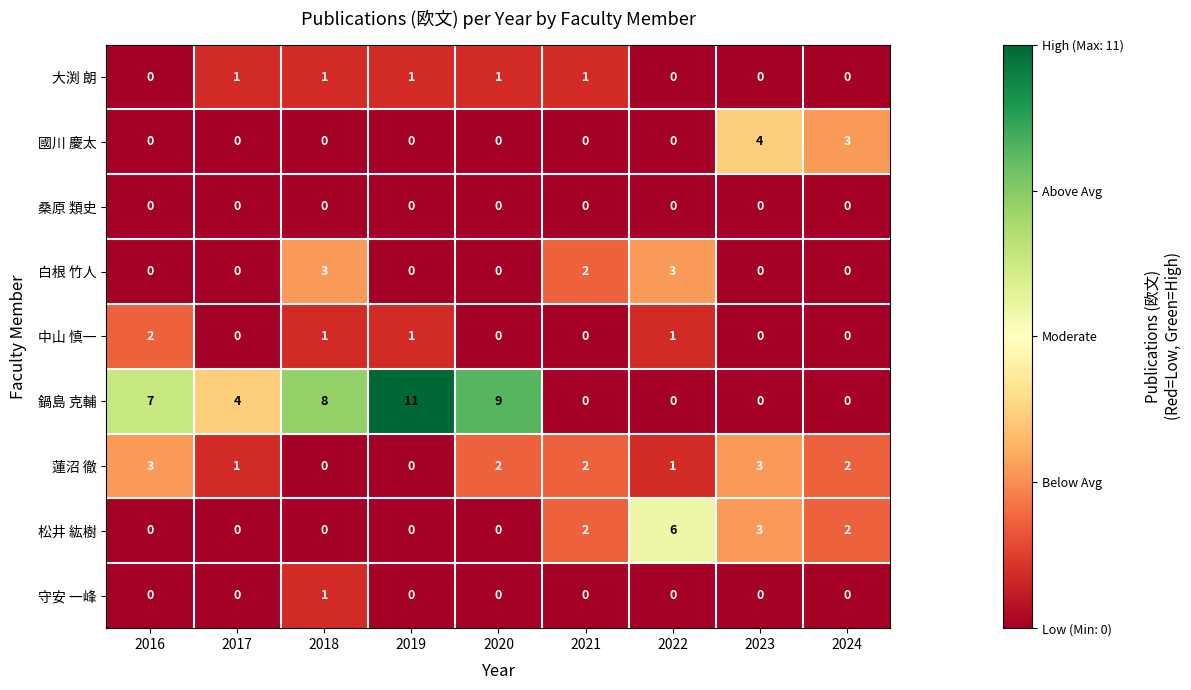

The value of 中山 慎一 at 2016 is 3. True or false?

False